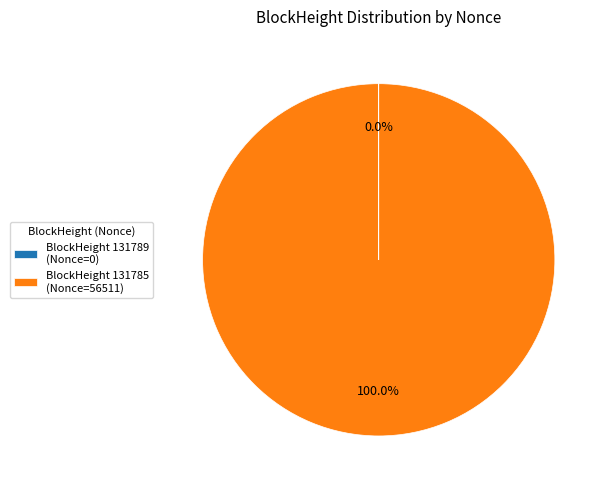

Which category accounts for the majority?

BlockHeight 131785 (Nonce=56511)